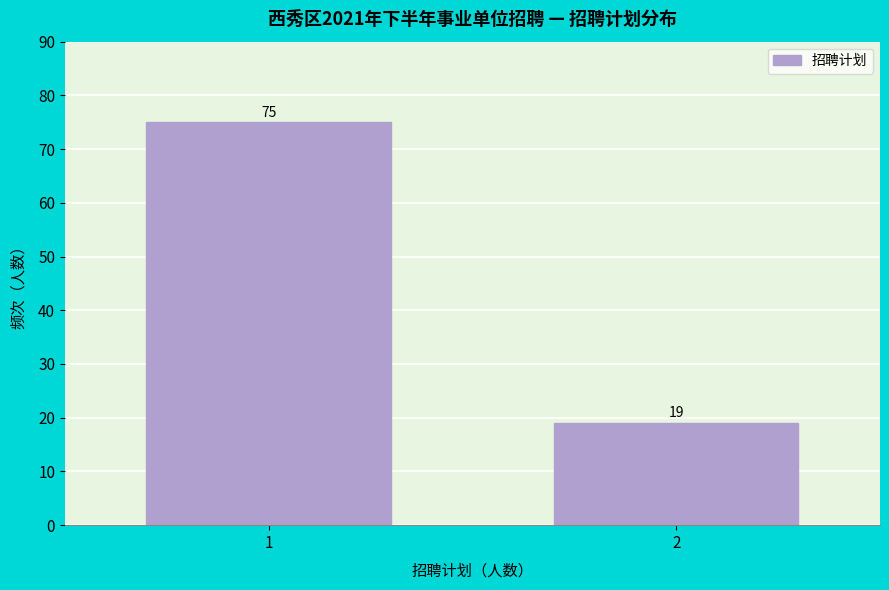

Reading left to right, transcribe all the data shown in this chart.

75	19